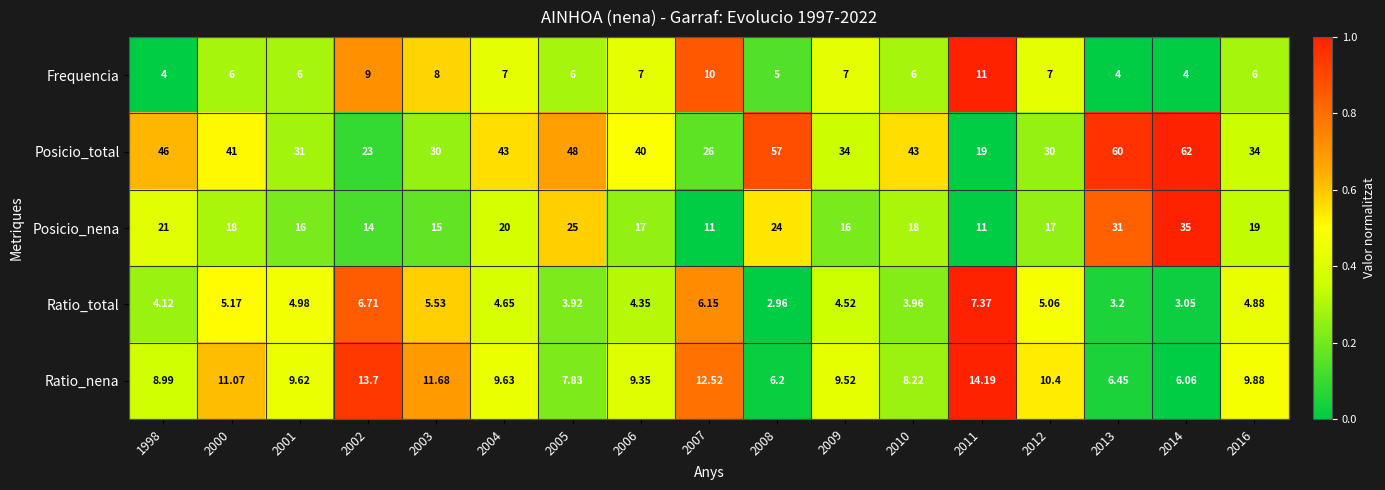

Is the value of Ratio_nena at 2003 greater than the value of Frequencia at 2007?

Yes